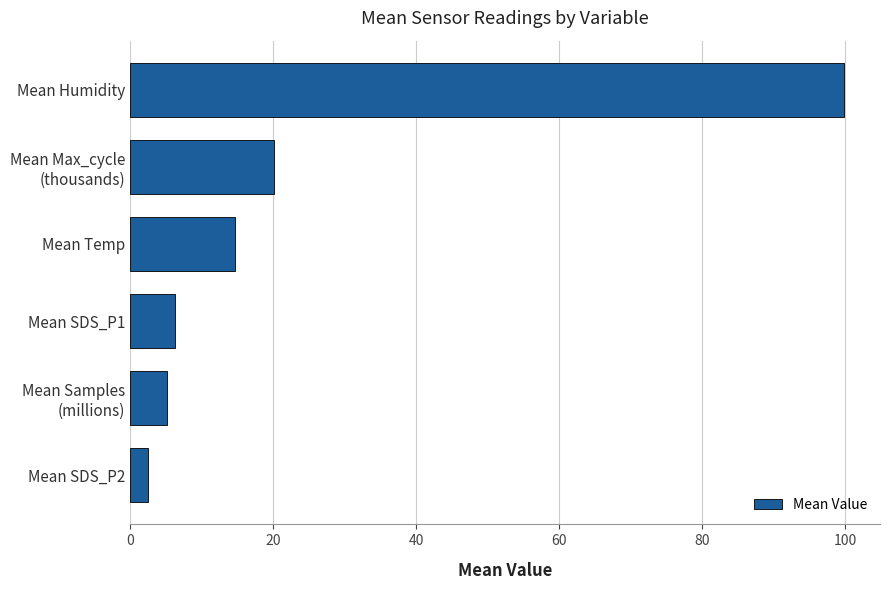

What is the sum of all values?

148.5